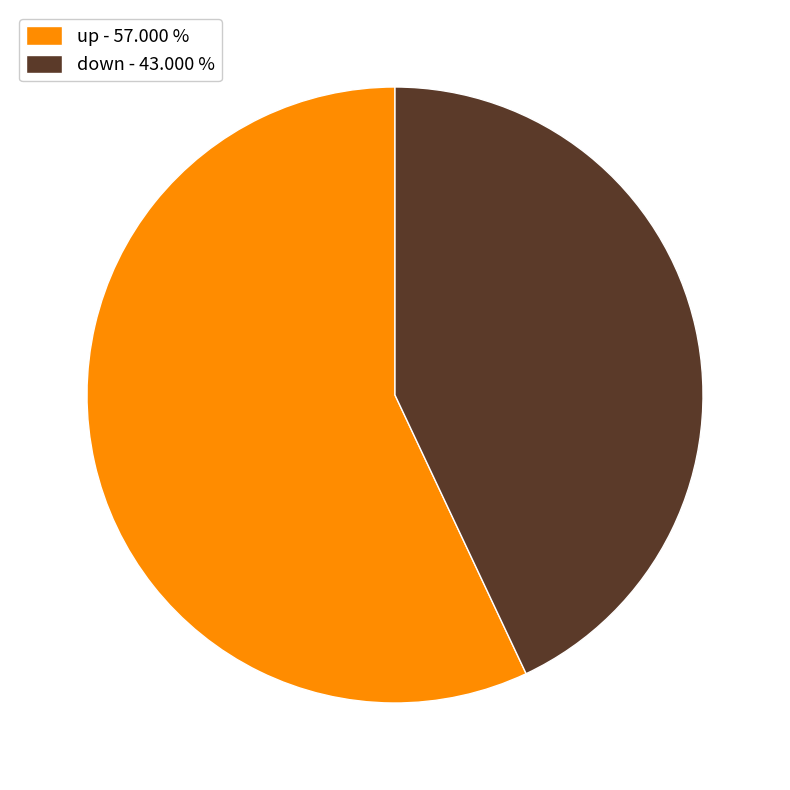

Which category has the smallest portion of the pie?

down